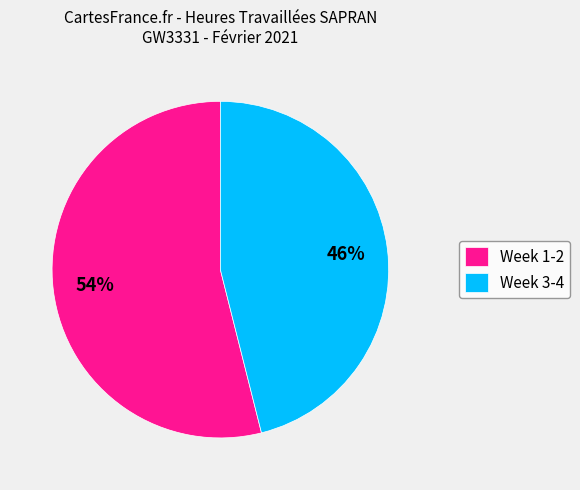

Approximately how many times larger is the value at Week 3-4 compared to Week 1-2?

0.9